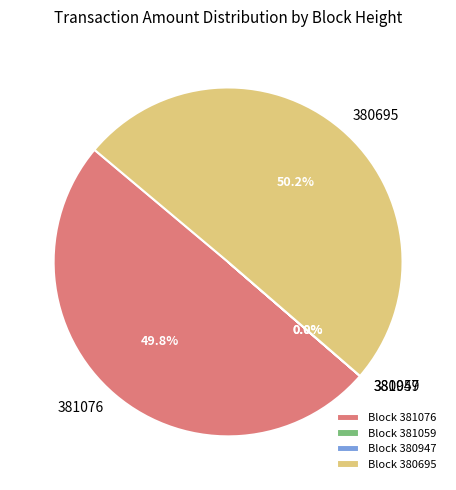

Is the sum of 381076 and 380695 greater than half?

Yes